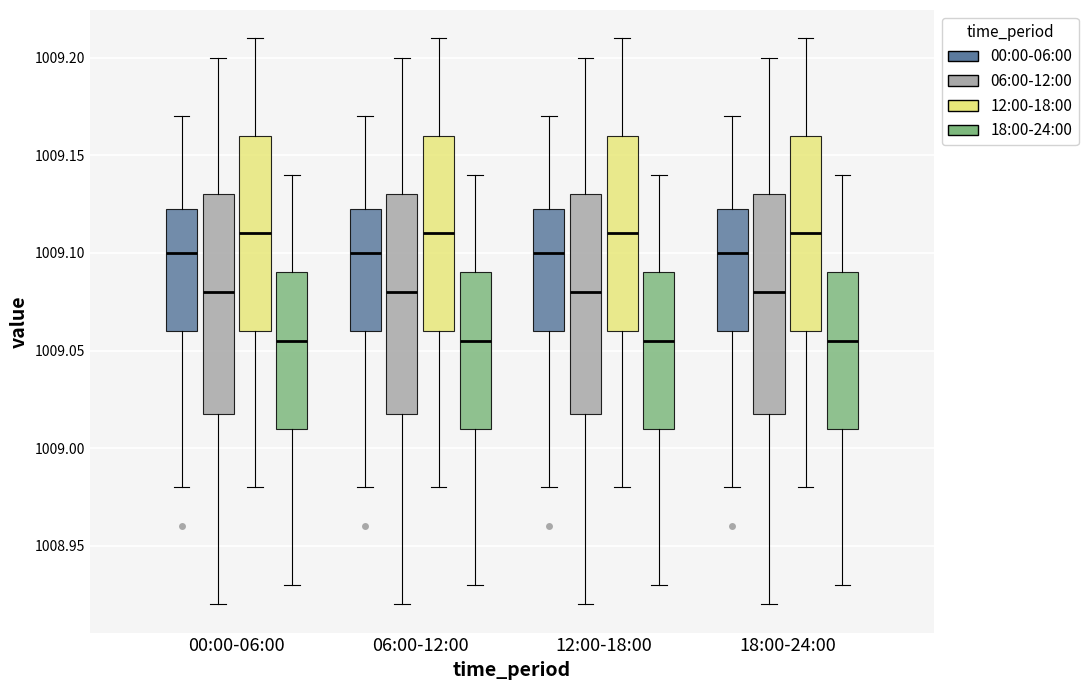

Where does the median line of the box for 12:00-18:00 (00:00-06:00) sit on the y-axis? The values are not printed on the chart, so give them approximately, as read against the axis.

1009.100